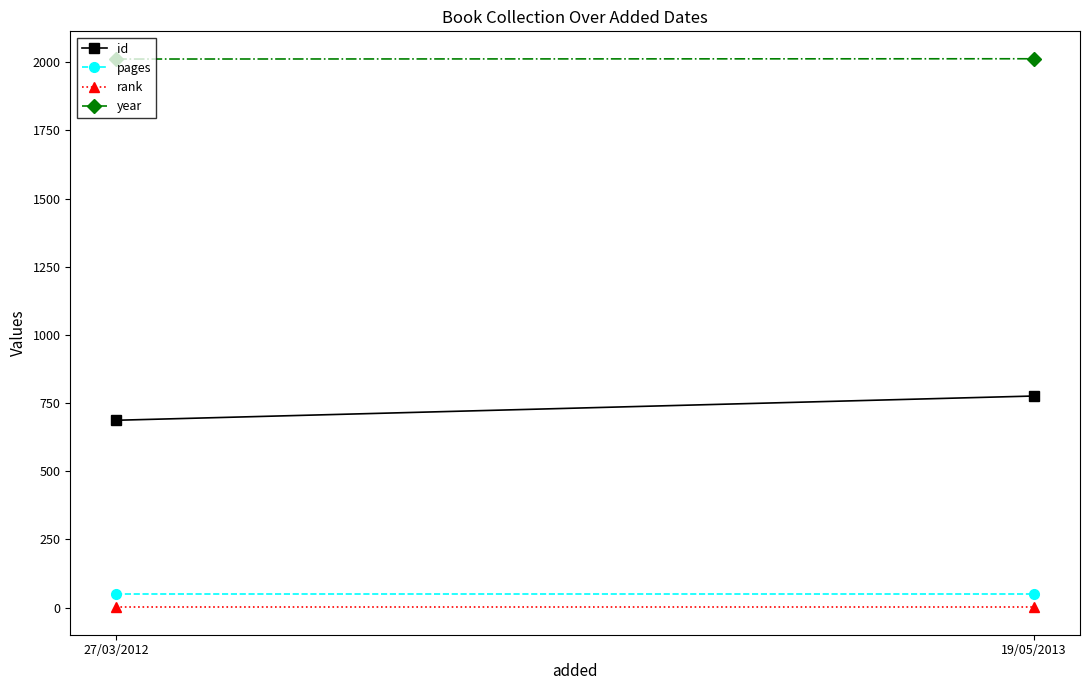

What is the value of the id point at the 2nd from the left?

776